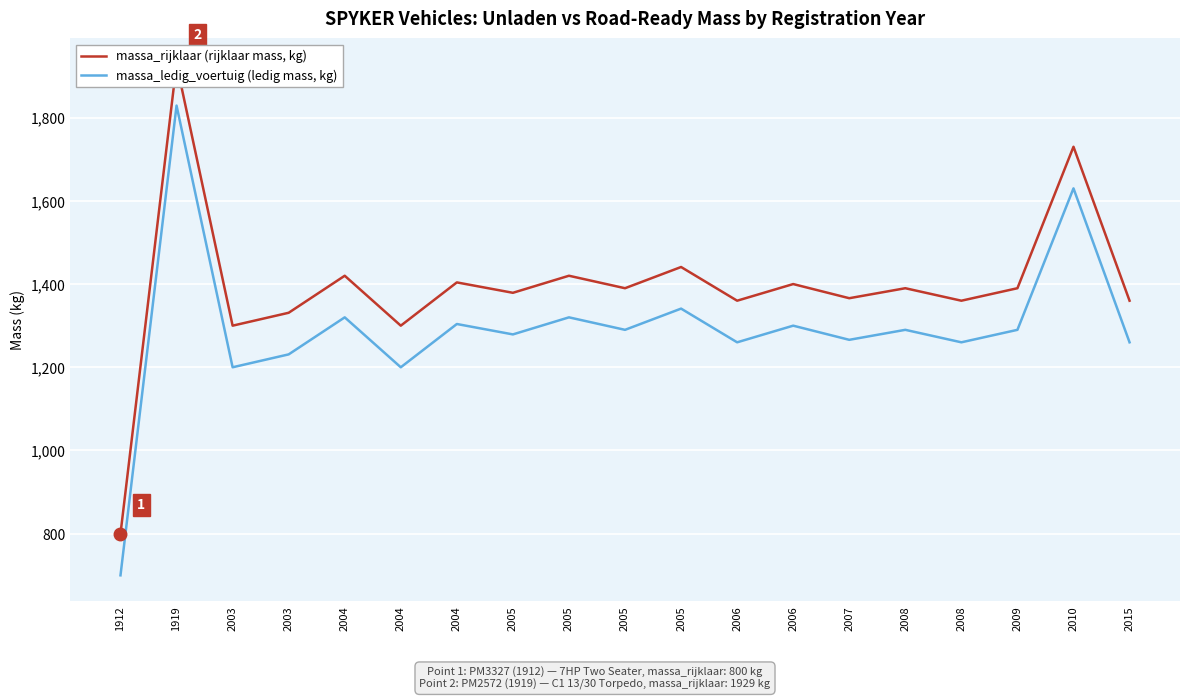

At which category is the sum across all series the highest?

1919